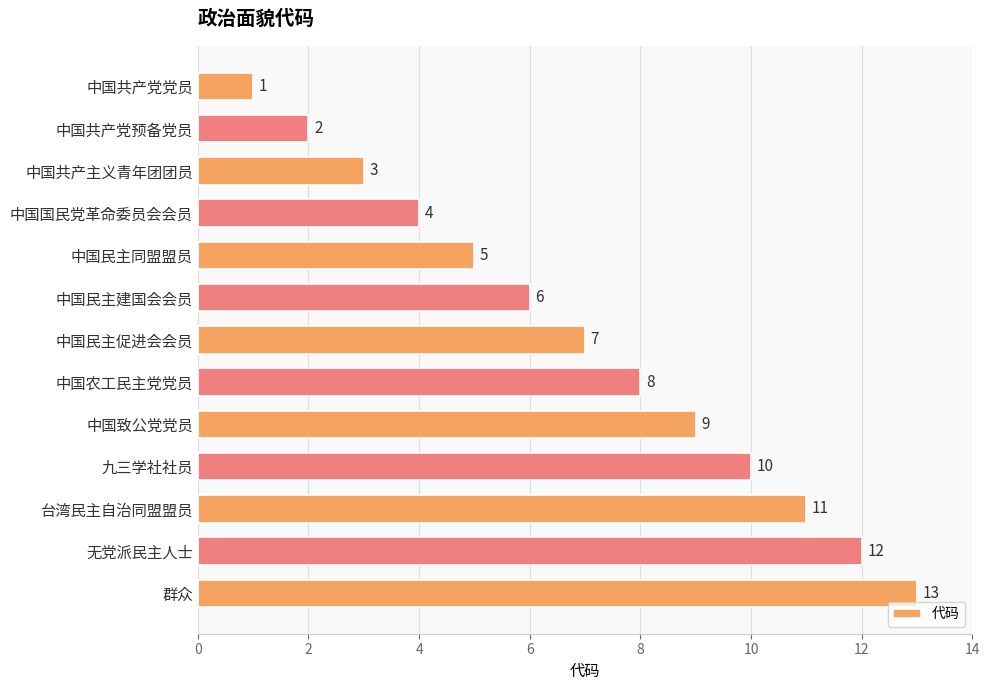

Which label corresponds to the largest value in the chart?

群众